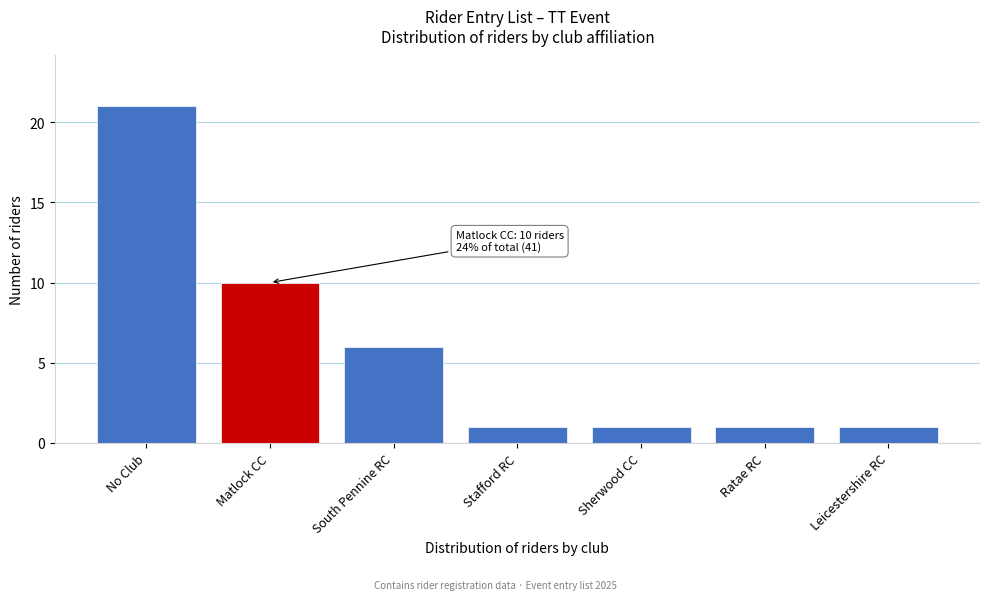

Reading left to right, transcribe all the data shown in this chart.

21	10	6	1	1	1	1